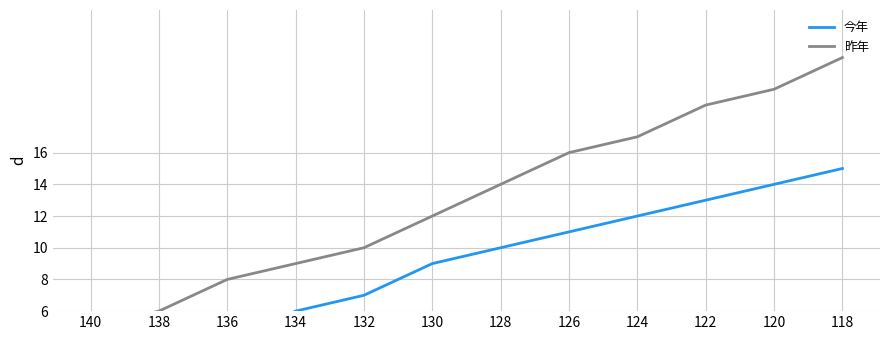

True or false: 昨年 and 今年 intersect in this chart.

False